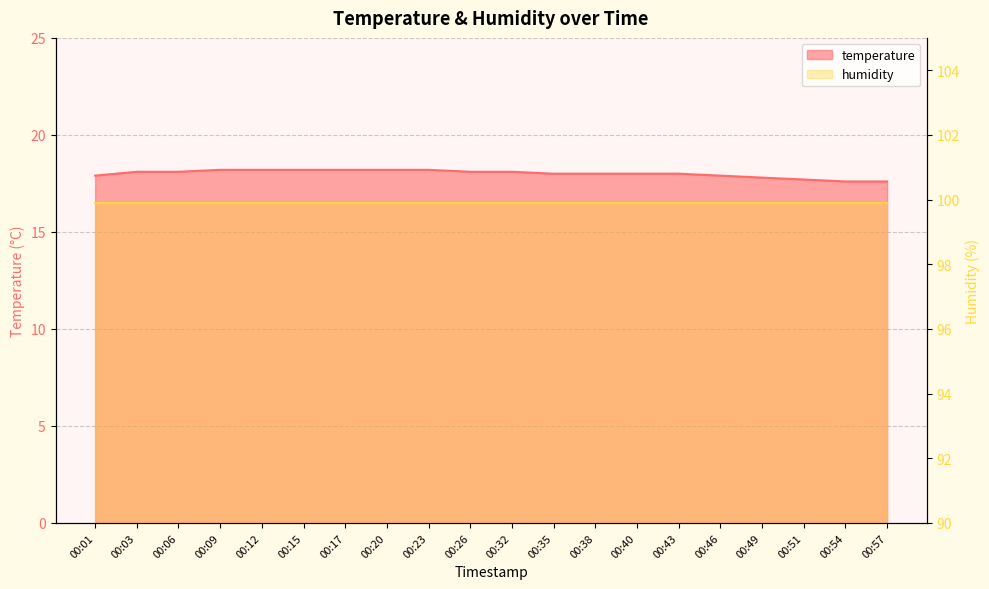

Between 00:54 and 00:20, which is larger?

00:20